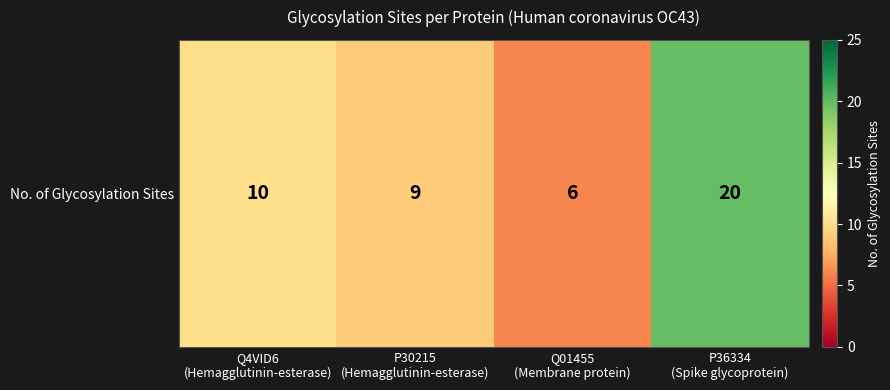

Reading left to right, extract all data points from this chart.

Q4VID6
(Hemagglutinin-esterase)=10	P30215
(Hemagglutinin-esterase)=9	Q01455
(Membrane protein)=6	P36334
(Spike glycoprotein)=20